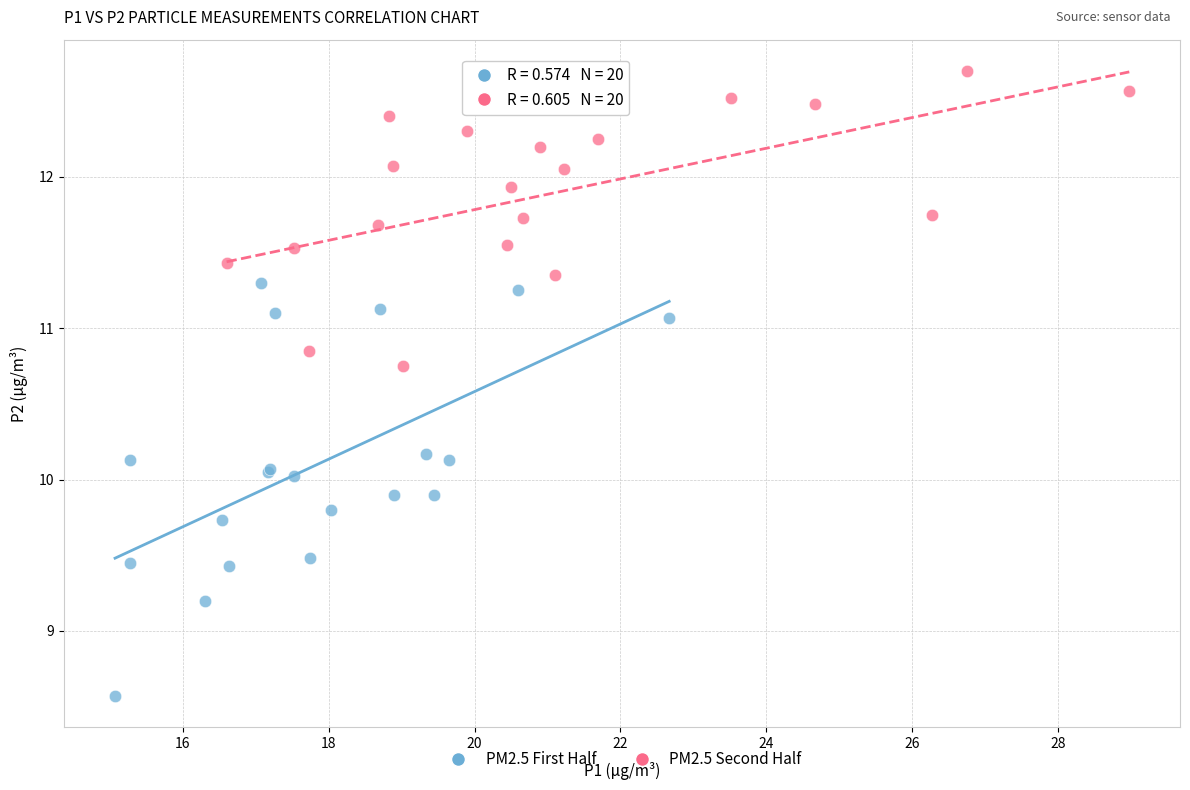

Which series contains the lowest Y value?

PM2.5 First Half